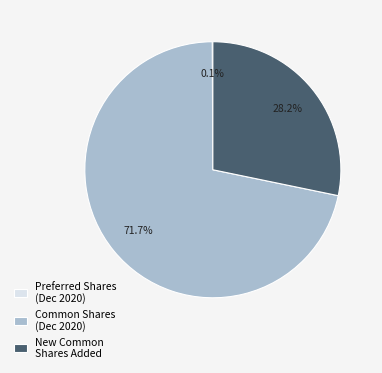

Which has a higher value, New Common Shares Added or Common Shares (Dec 2020)?

Common Shares (Dec 2020)